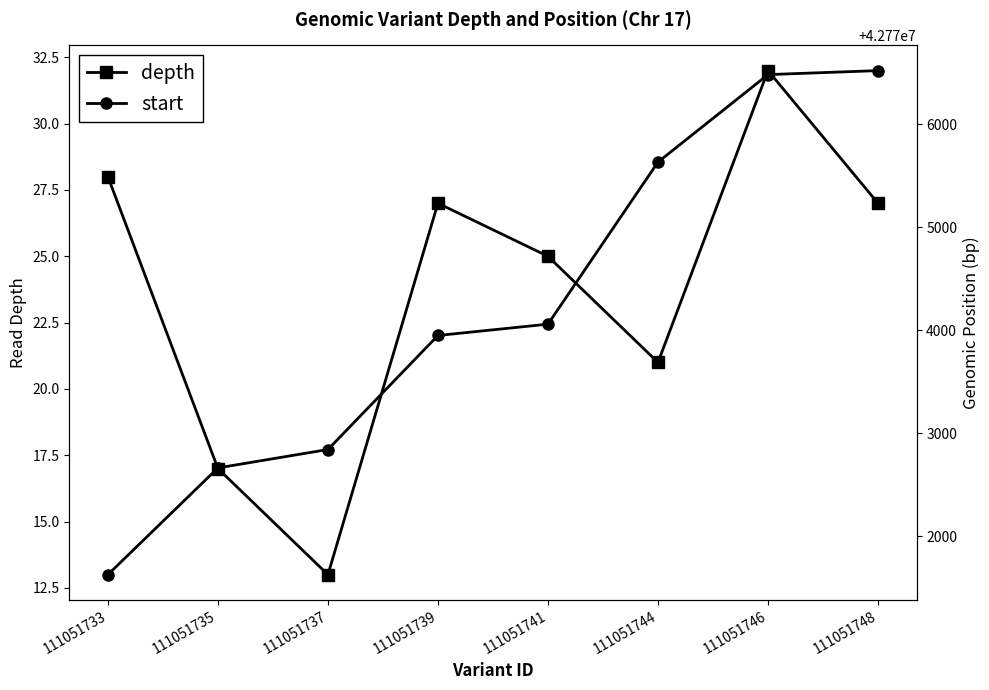

Which category has the highest value in the depth series?

111051746